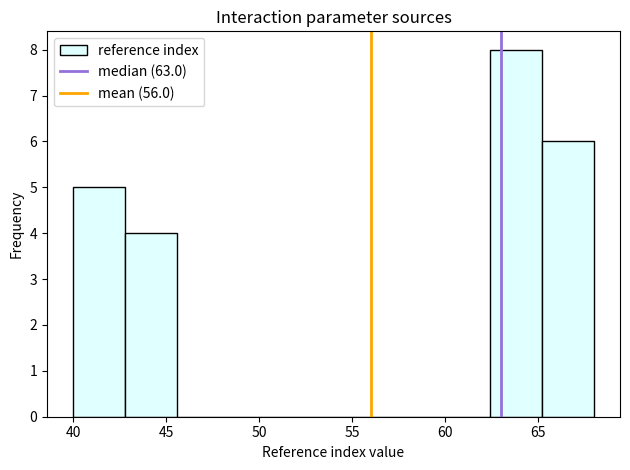

Reading left to right, list every bar in this chart as the range it spans on the x-axis followed by its height. Neither the bar edges nor the heights are printed on the chart, so give them approximately, as read against the axes.

40.0 to 42.8: 5
42.8 to 45.6: 4
45.6 to 48.4: 0
48.4 to 51.2: 0
51.2 to 54.0: 0
54.0 to 56.8: 0
56.8 to 59.6: 0
59.6 to 62.4: 0
62.4 to 65.2: 8
65.2 to 68.0: 6